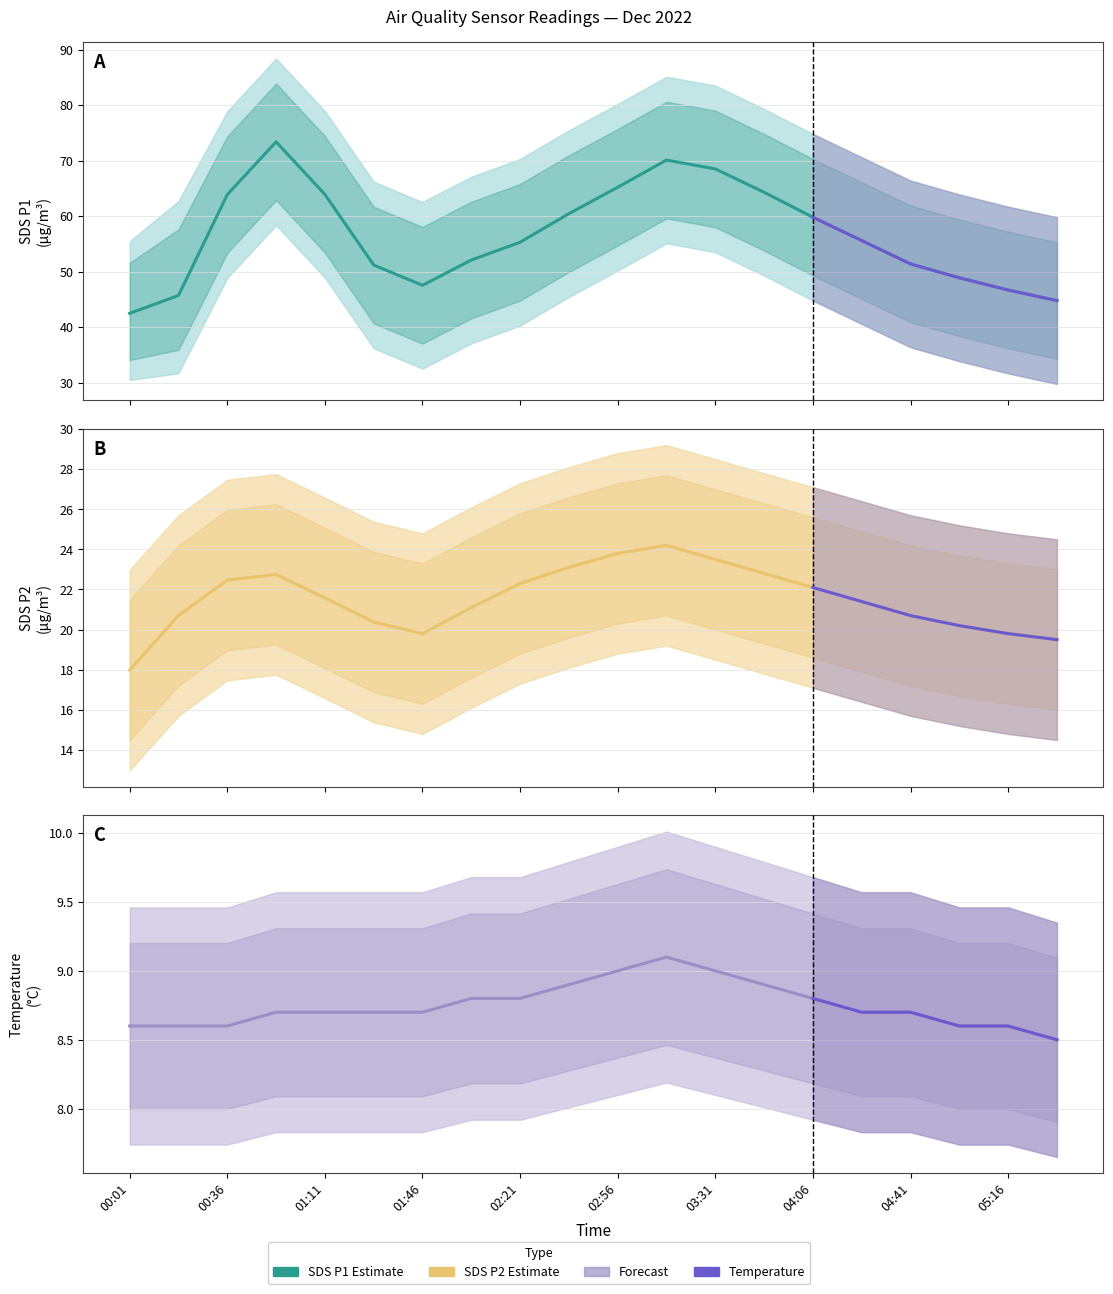

What is the spread (max minus min) of values at 19?

36.3